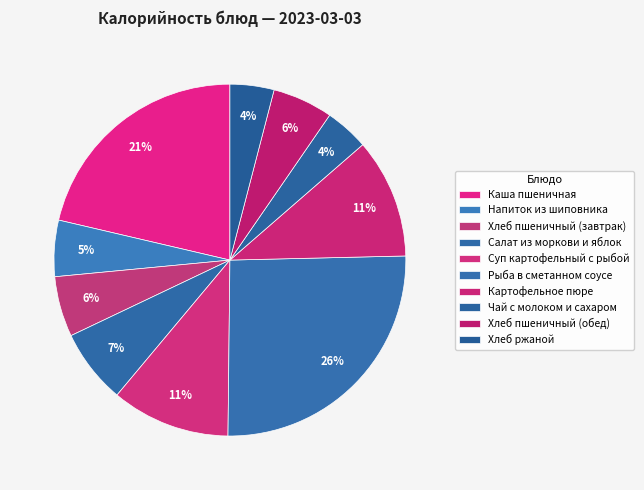

Do Хлеб пшеничный (обед) and Напиток из шиповника together represent more than half of the pie?

No